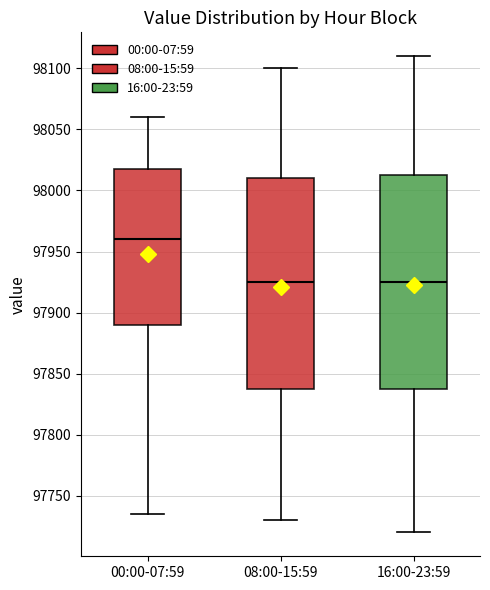

Reading left to right, read every box against the y-axis: the position of its median line, the range the box covers, and the ends of its whiskers. The values are not printed on the chart, so give them approximately, as read against the axis.

00:00-07:59: median 97960, box 97890 to 98020, whiskers 97735 to 98060
08:00-15:59: median 97925, box 97840 to 98010, whiskers 97730 to 98100
16:00-23:59: median 97925, box 97840 to 98015, whiskers 97720 to 98110